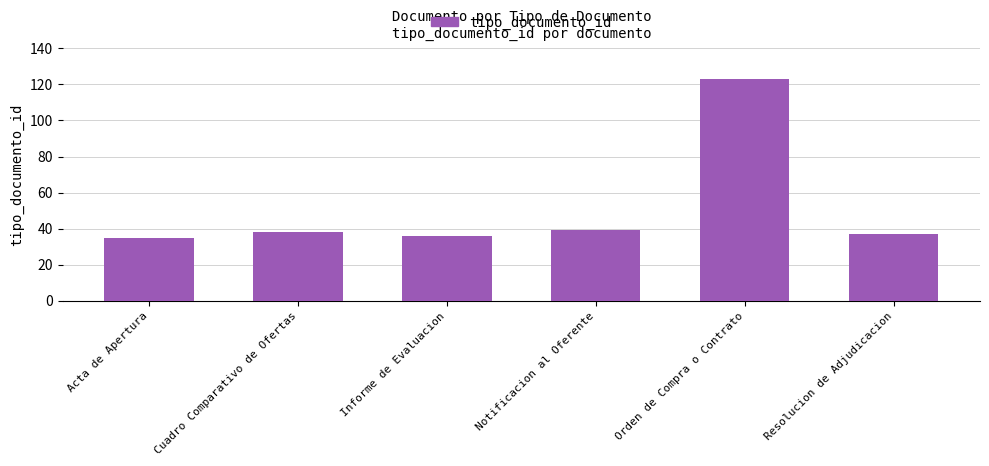

True or false: the data shows 53 at Cuadro Comparativo de Ofertas.

False